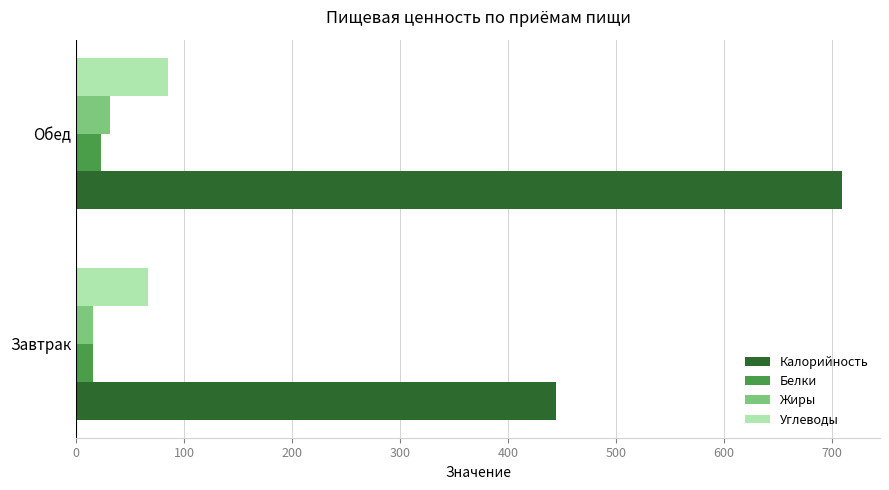

What is the smallest value displayed?

15.3